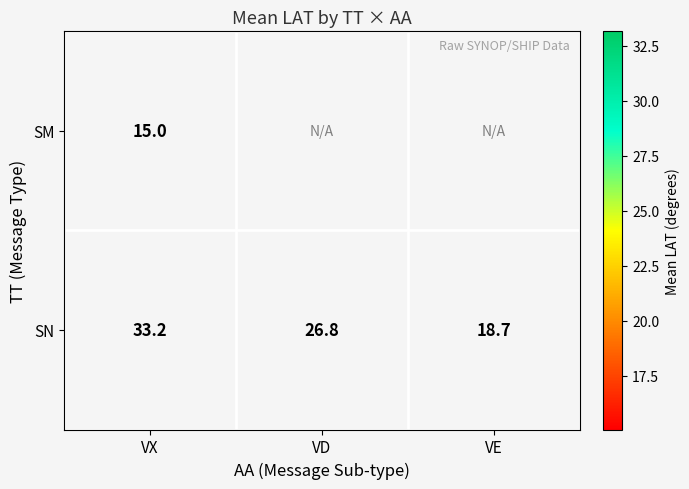

What is the maximum value for SN?

33.2